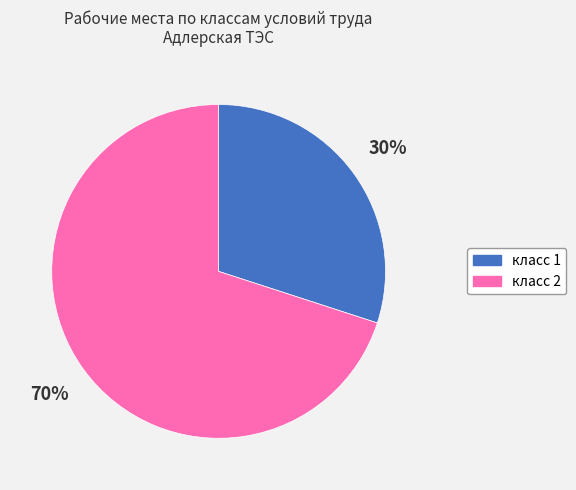

What is the largest slice in the pie chart?

класс 2